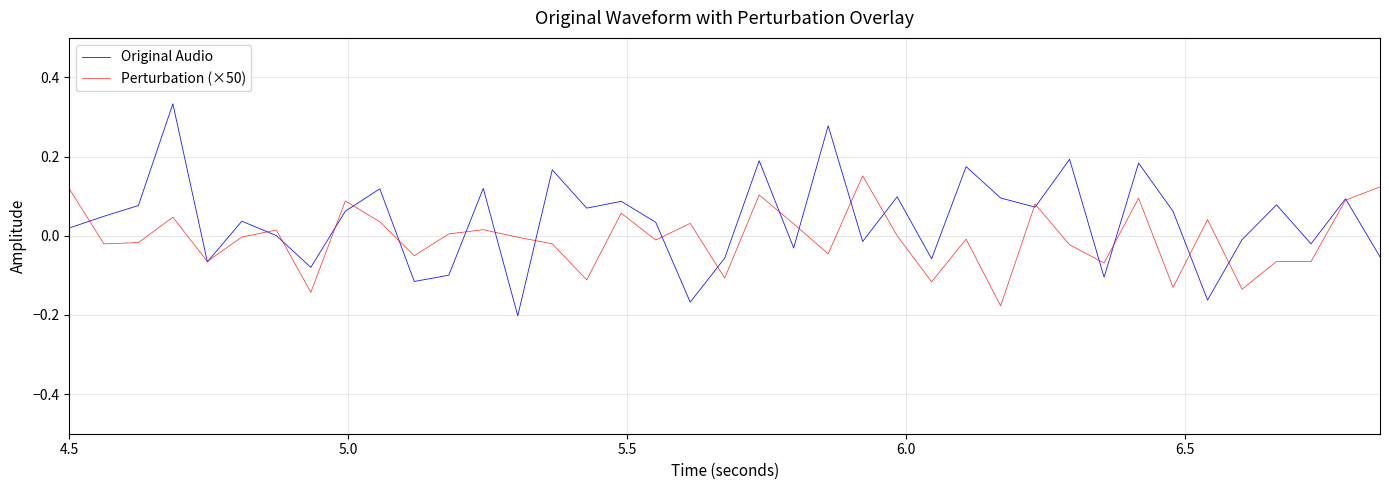

List the series in order of their peak value, lowest first.

Perturbation (×50), Original Audio